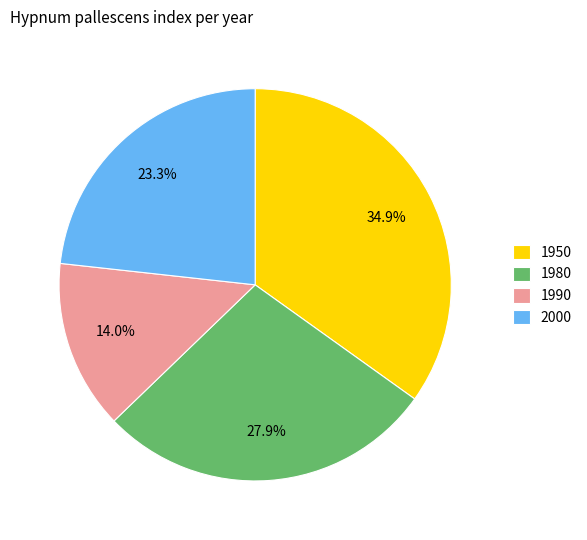

Is 2000 the majority of the pie?

No